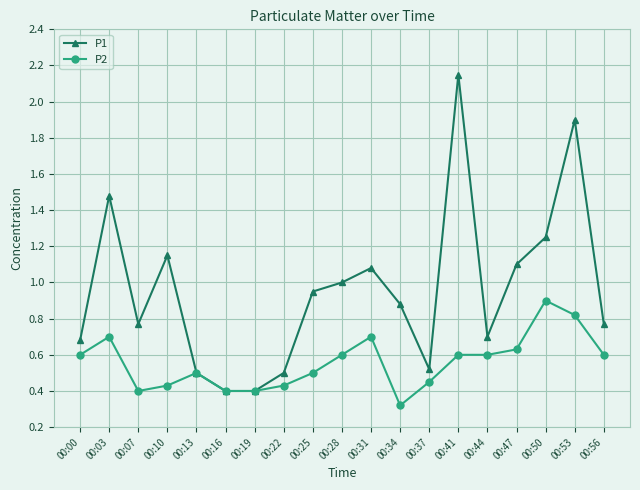

What is the sum of all P2 values?

10.6